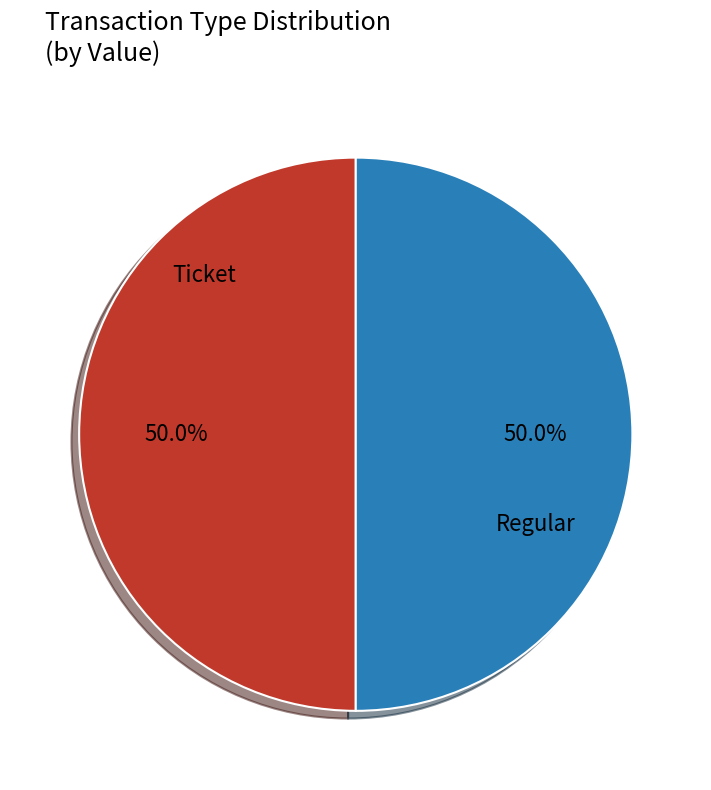

How many slices are in this pie chart?

2